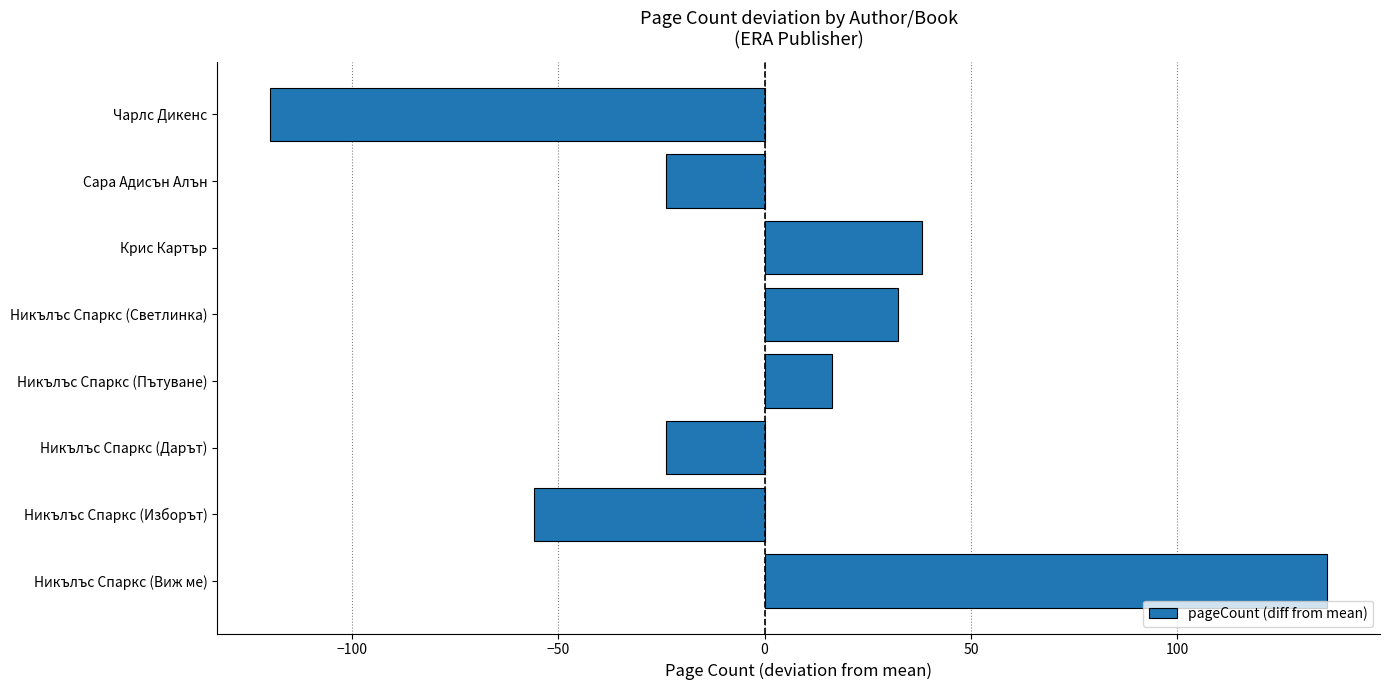

Which has a higher value, Никълъс Спаркс (Виж ме) or Никълъс Спаркс (Дарът)?

Никълъс Спаркс (Виж ме)